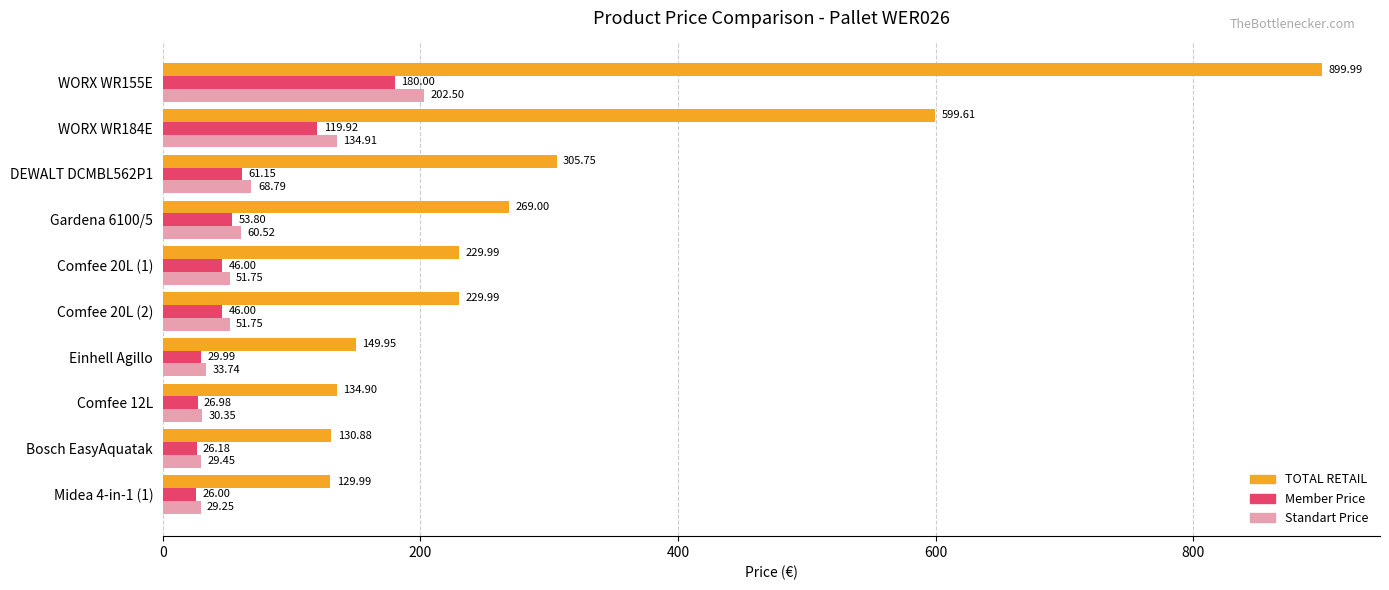

At which category is the sum across all series the highest?

WORX WR155E